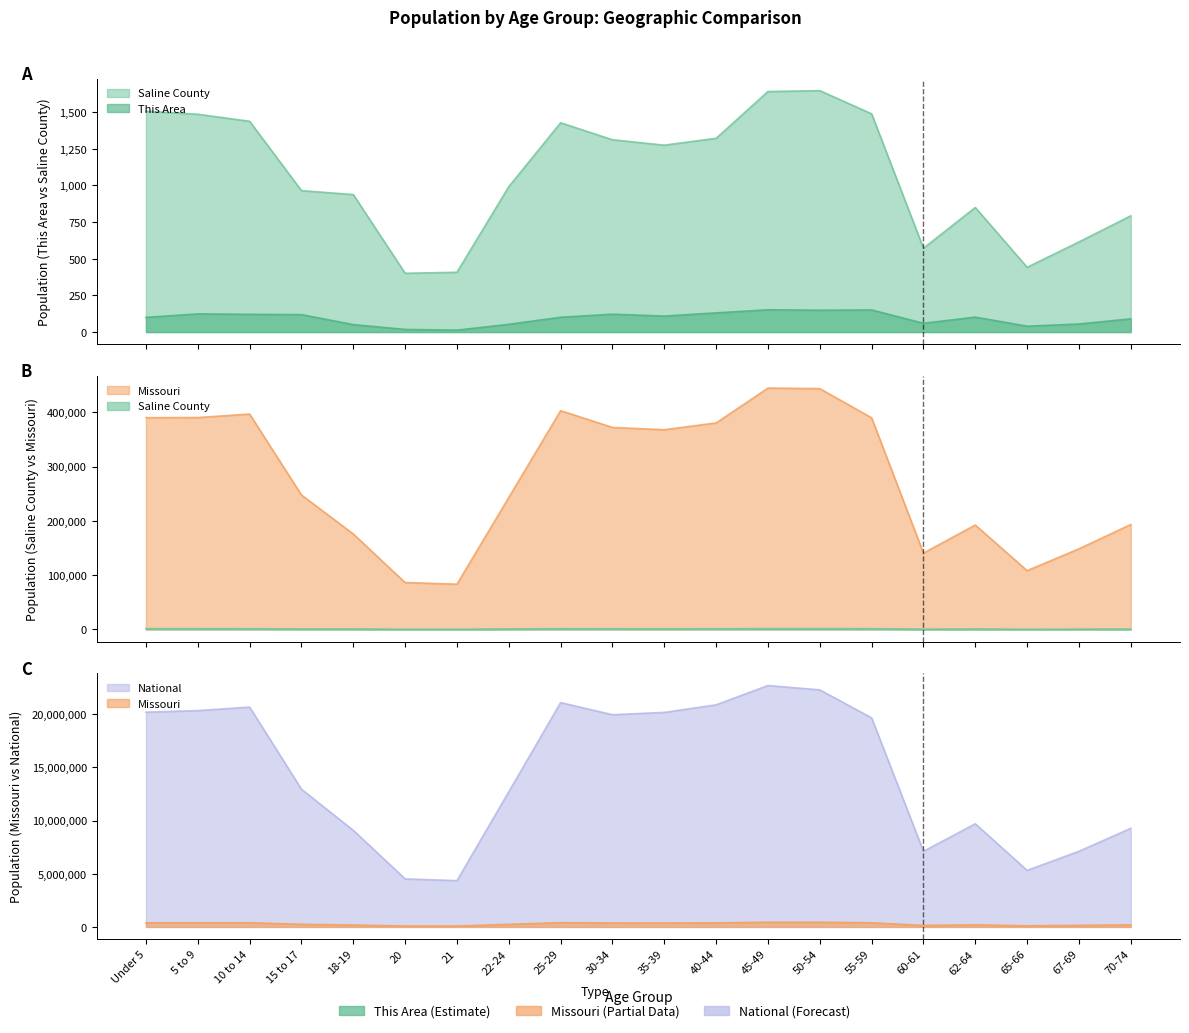

What is the maximum value for Missouri?

444766